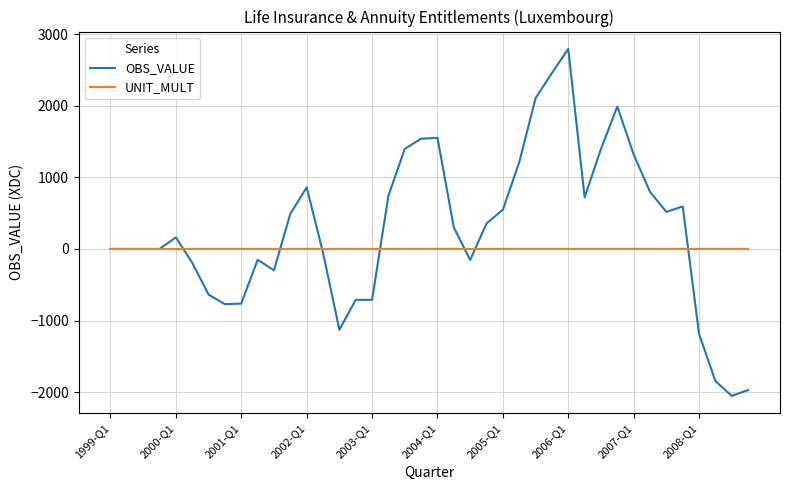

Rank the series by their maximum value, from highest to lowest.

OBS_VALUE, UNIT_MULT